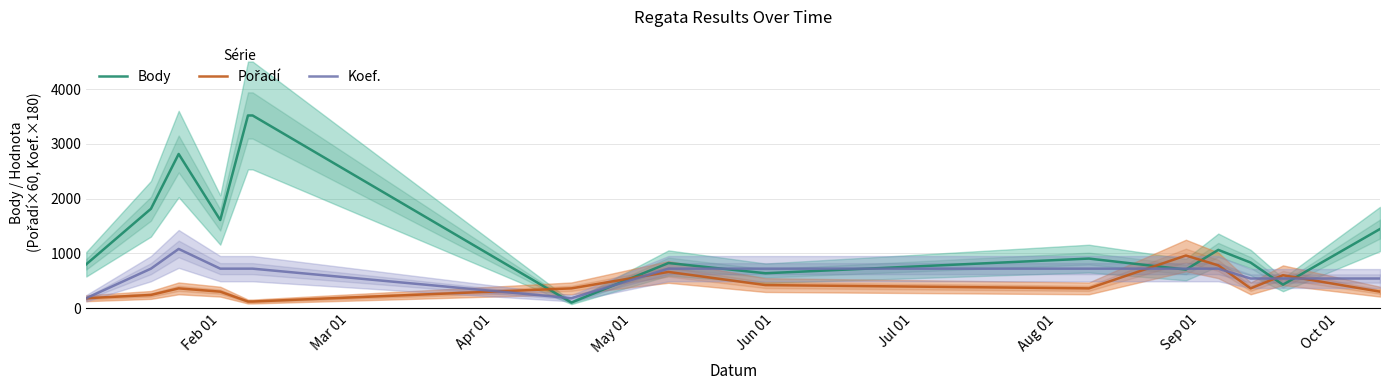

What is the sum of all Body values?

21001